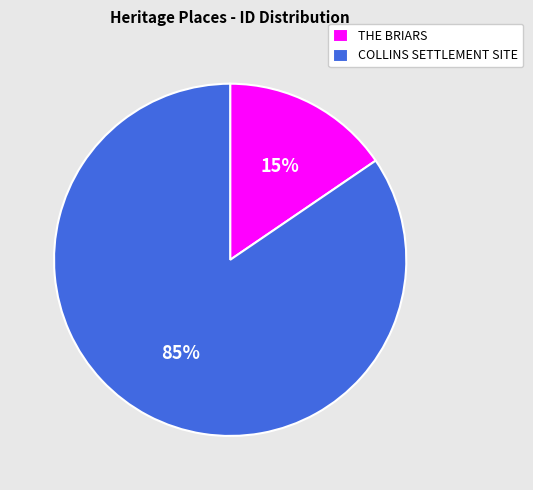

Which has a higher value, COLLINS SETTLEMENT SITE or THE BRIARS?

COLLINS SETTLEMENT SITE